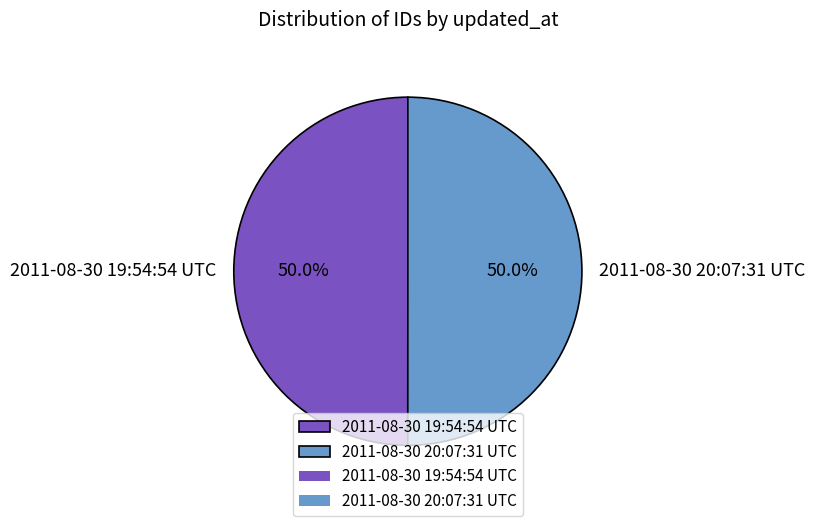

Is the sum of 2011-08-30 19:54:54 UTC and 2011-08-30 20:07:31 UTC greater than half?

Yes